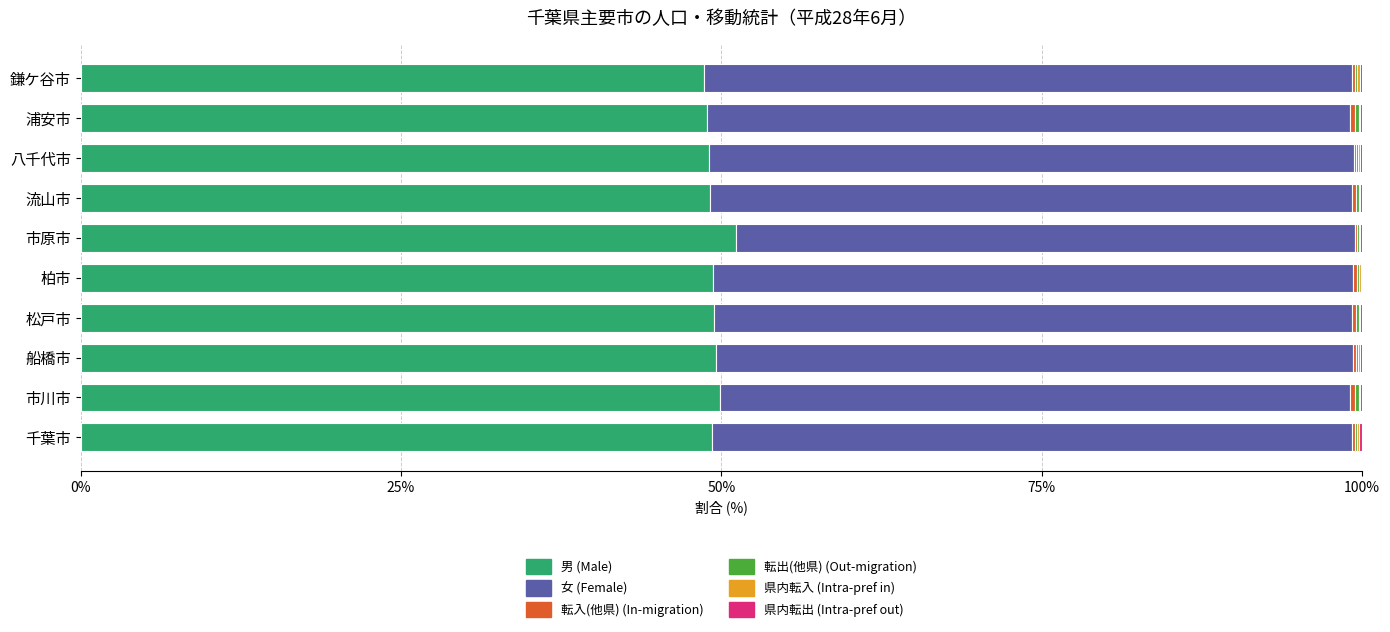

What is the sum of all 男 (Male) values?

494.4